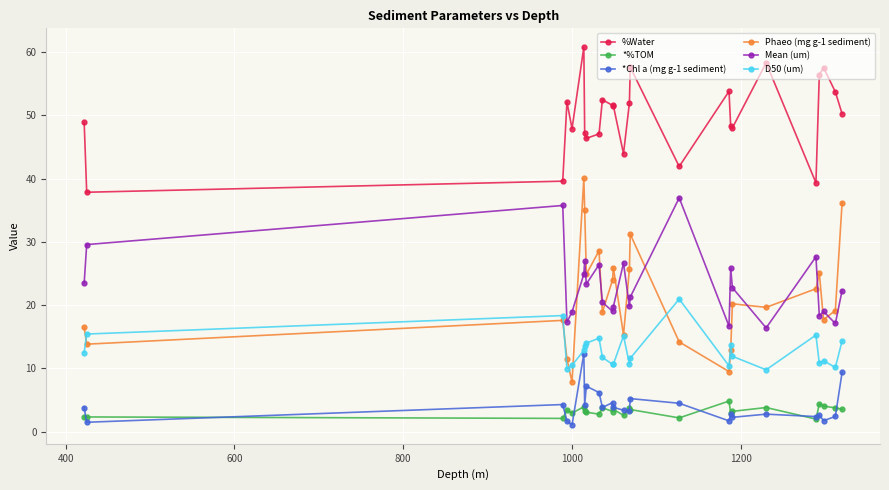

What is the lowest value of the Mean (um) series?

16.4